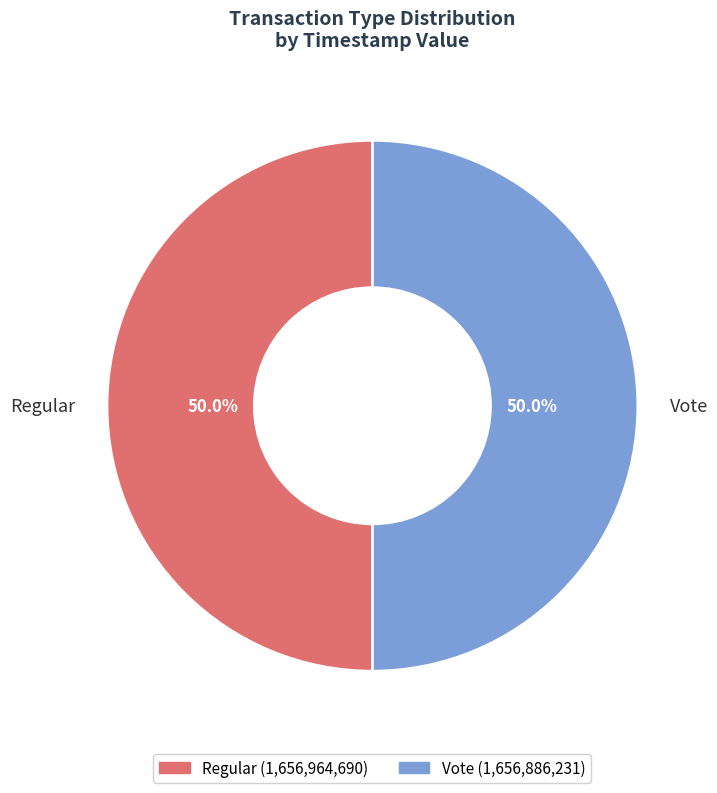

To the nearest percent, what percentage of the pie is Regular?

50%